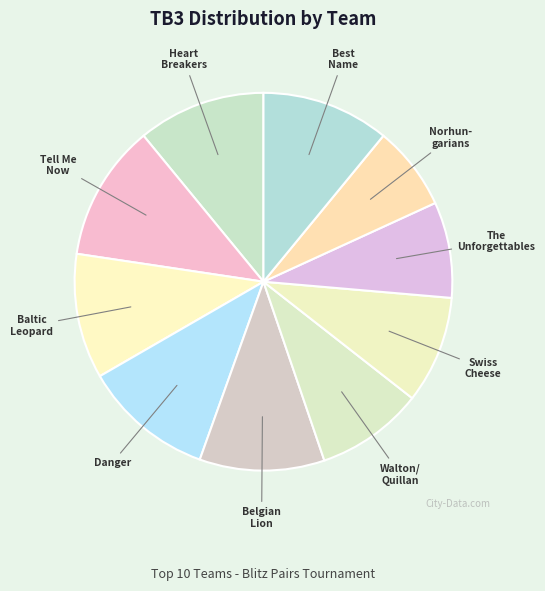

Which category has the biggest portion of the pie?

Tell Me Now